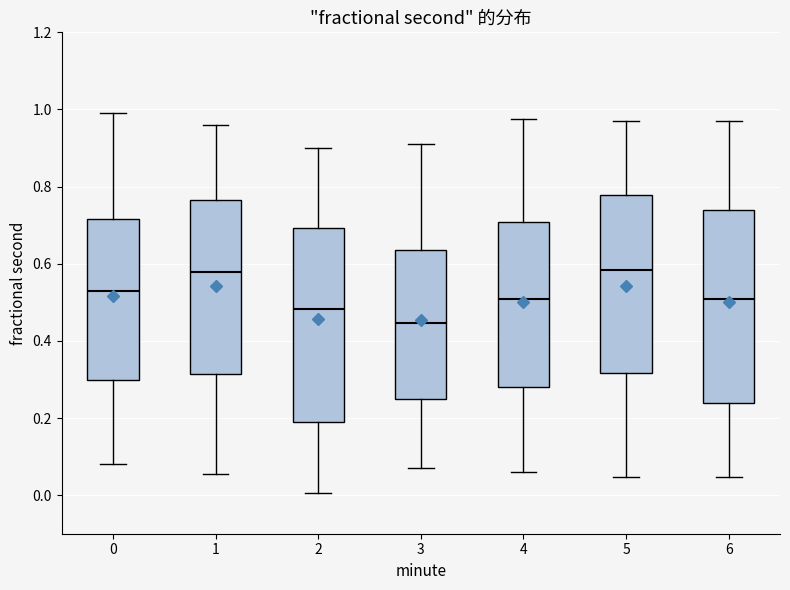

Where does the upper whisker of the box at x = 3 end on the y-axis? The values are not printed on the chart, so give them approximately, as read against the axis.

0.92